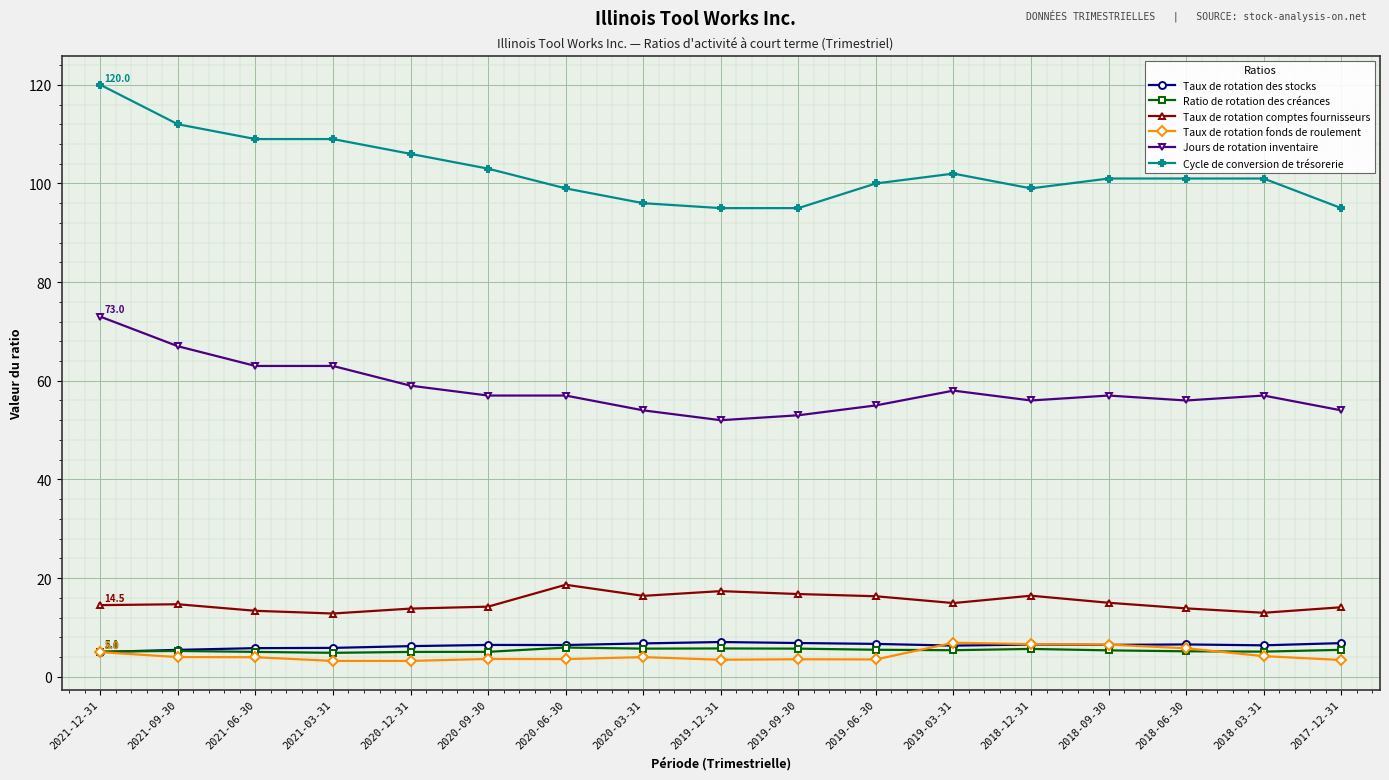

Which series has the largest total across all categories?

Cycle de conversion de trésorerie